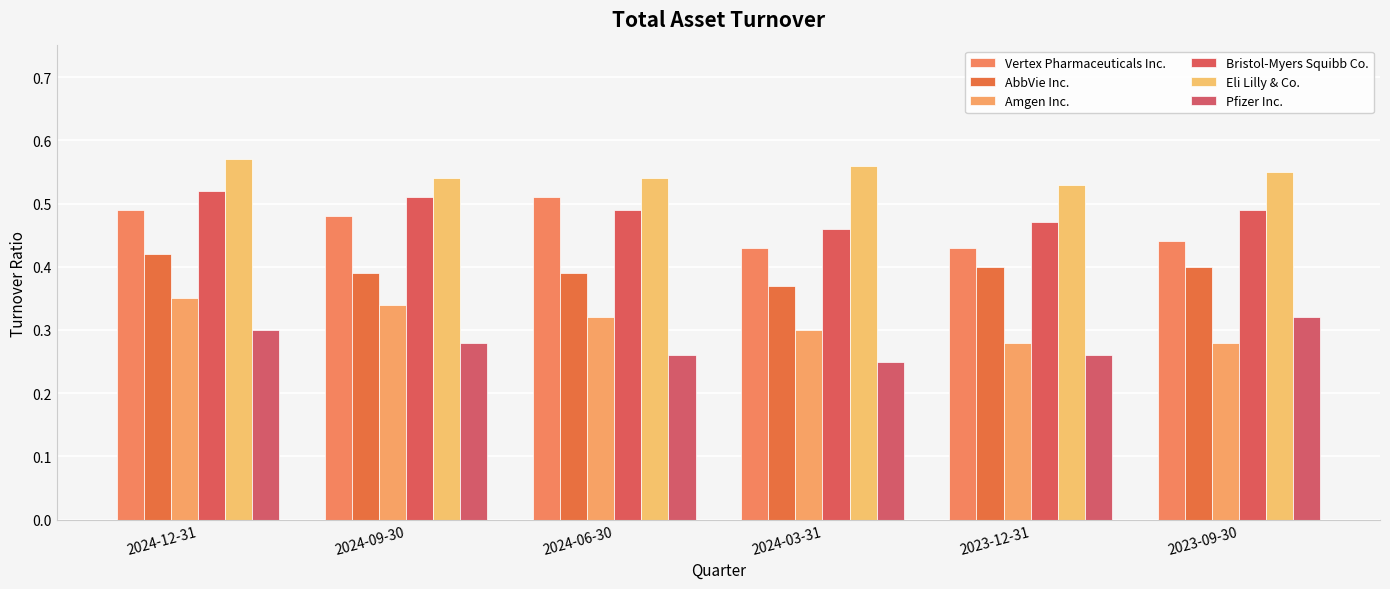

At 2023-09-30, list the series in order from largest to smallest.

Eli Lilly & Co., Bristol-Myers Squibb Co., Vertex Pharmaceuticals Inc., AbbVie Inc., Pfizer Inc., Amgen Inc.